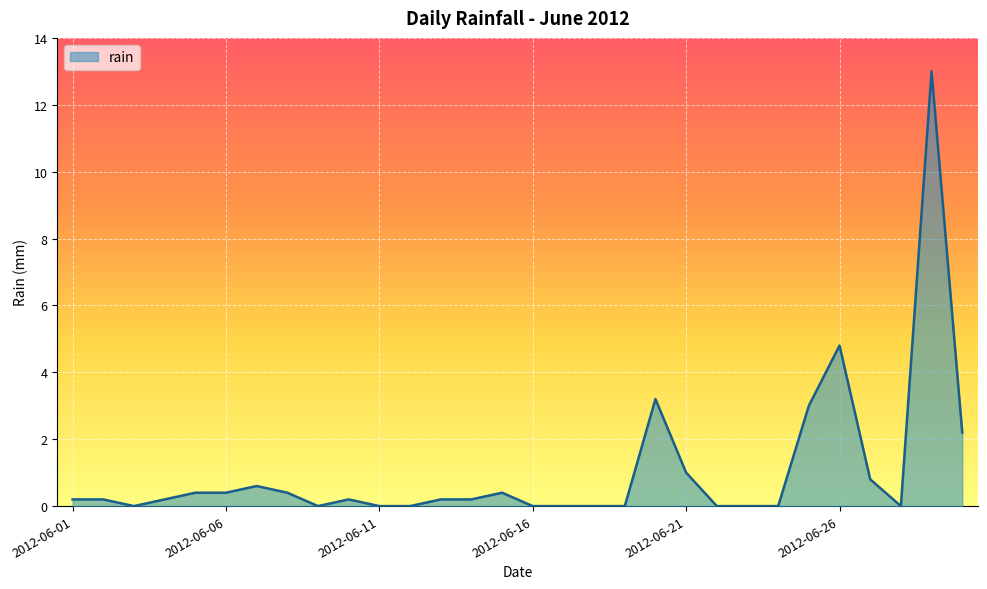

What is the sum of all values?

31.4